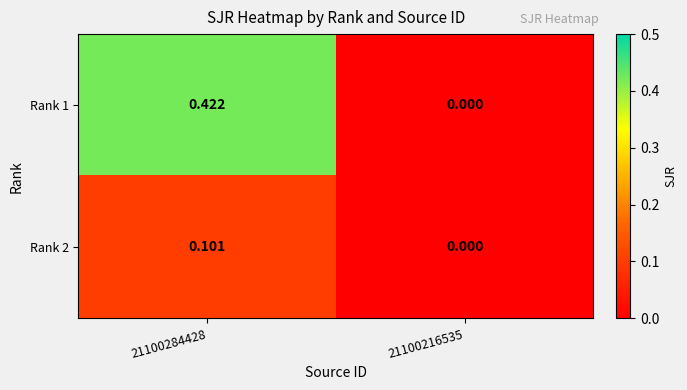

Is the value of Rank 1 at 21100284428 greater than the value of Rank 2 at 21100216535?

Yes